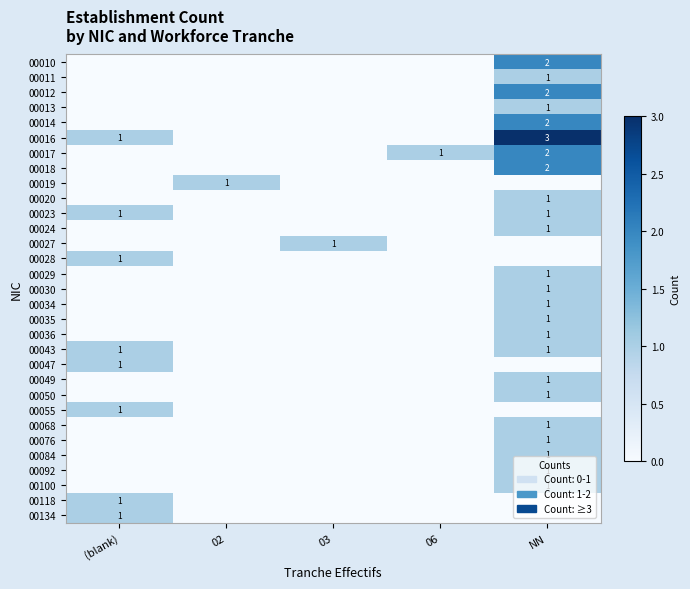

What is the maximum value shown in the chart?

3